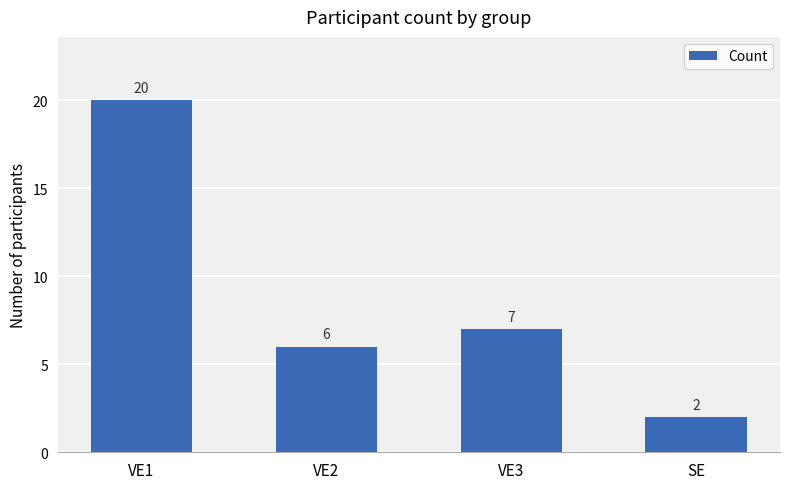

What position from the right is SE?

1